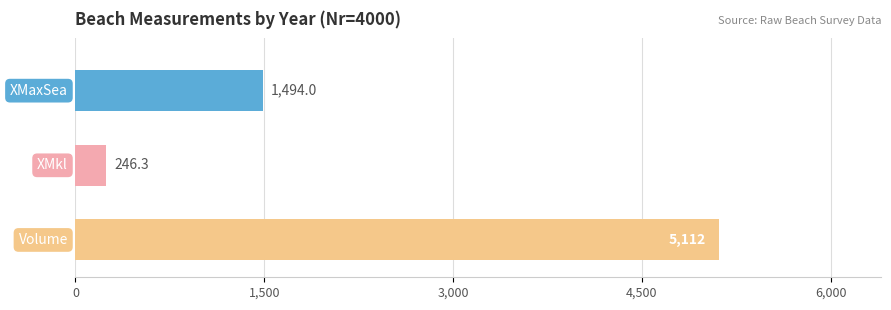

What is the greatest value displayed?

5112.0